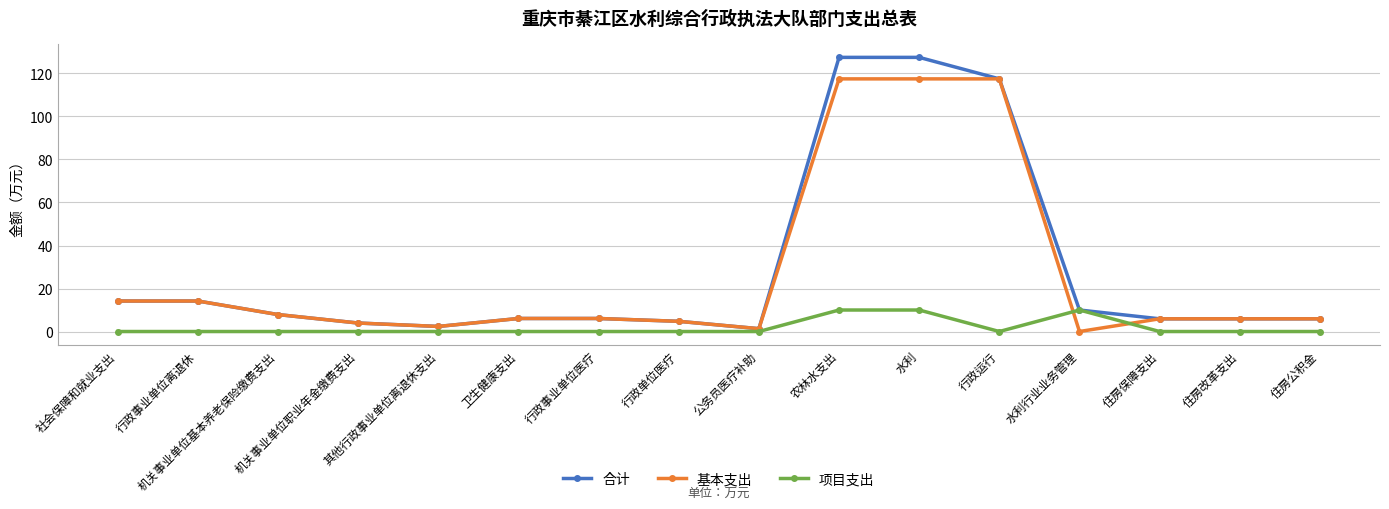

Between which two adjacent categories do 项目支出 and 基本支出 first intersect?

行政运行 and 水利行业业务管理